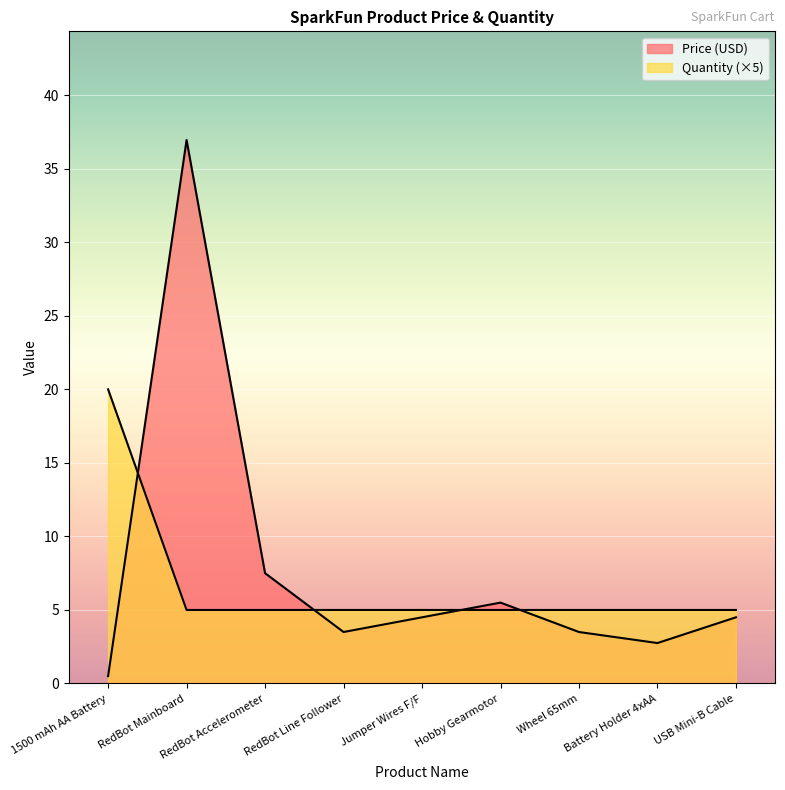

What is the maximum value shown in the chart?

37.0